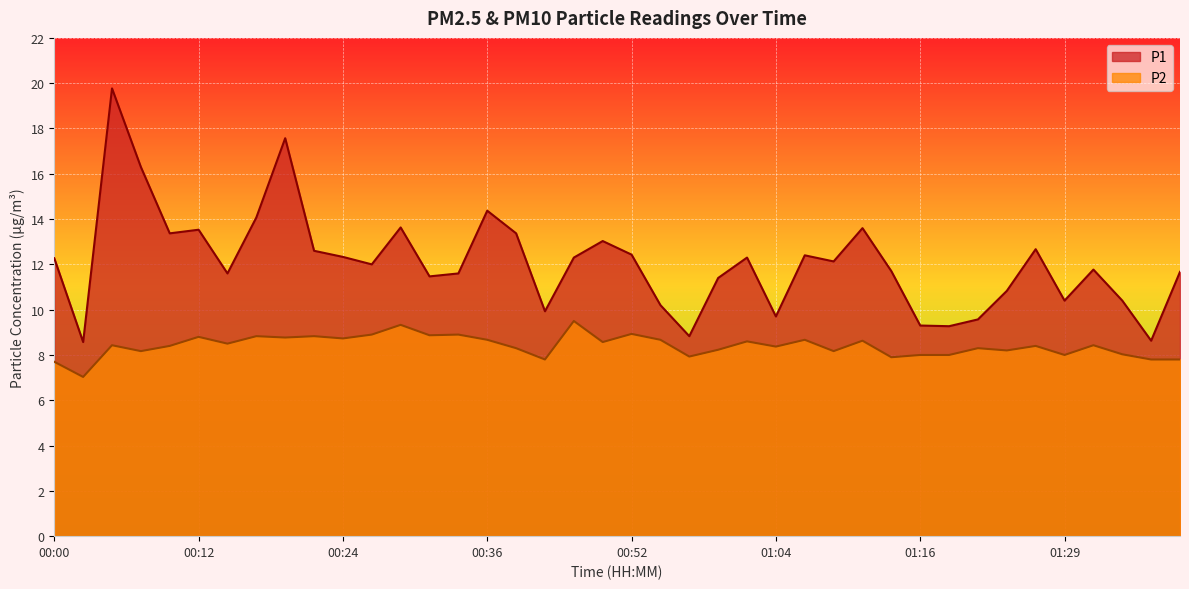

True or false: P2 has a value of 8.3 at 00:39.

True